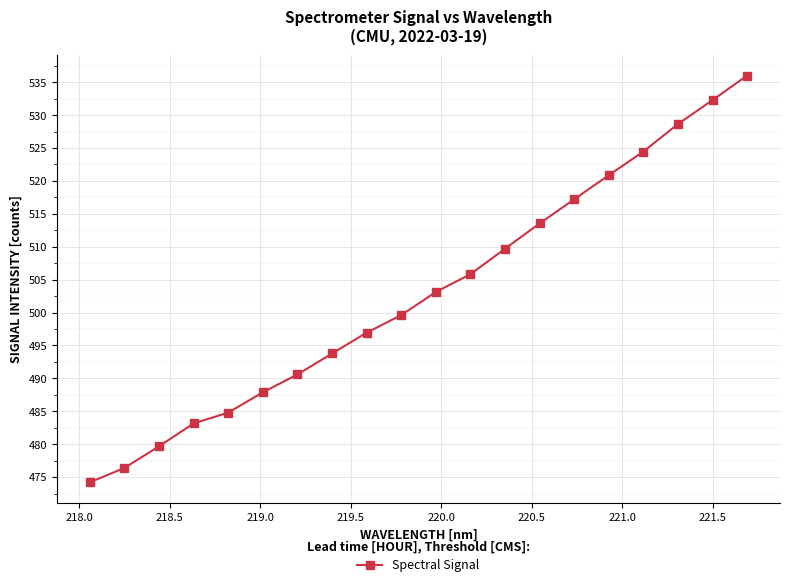

What is the minimum value shown in the chart?

474.2